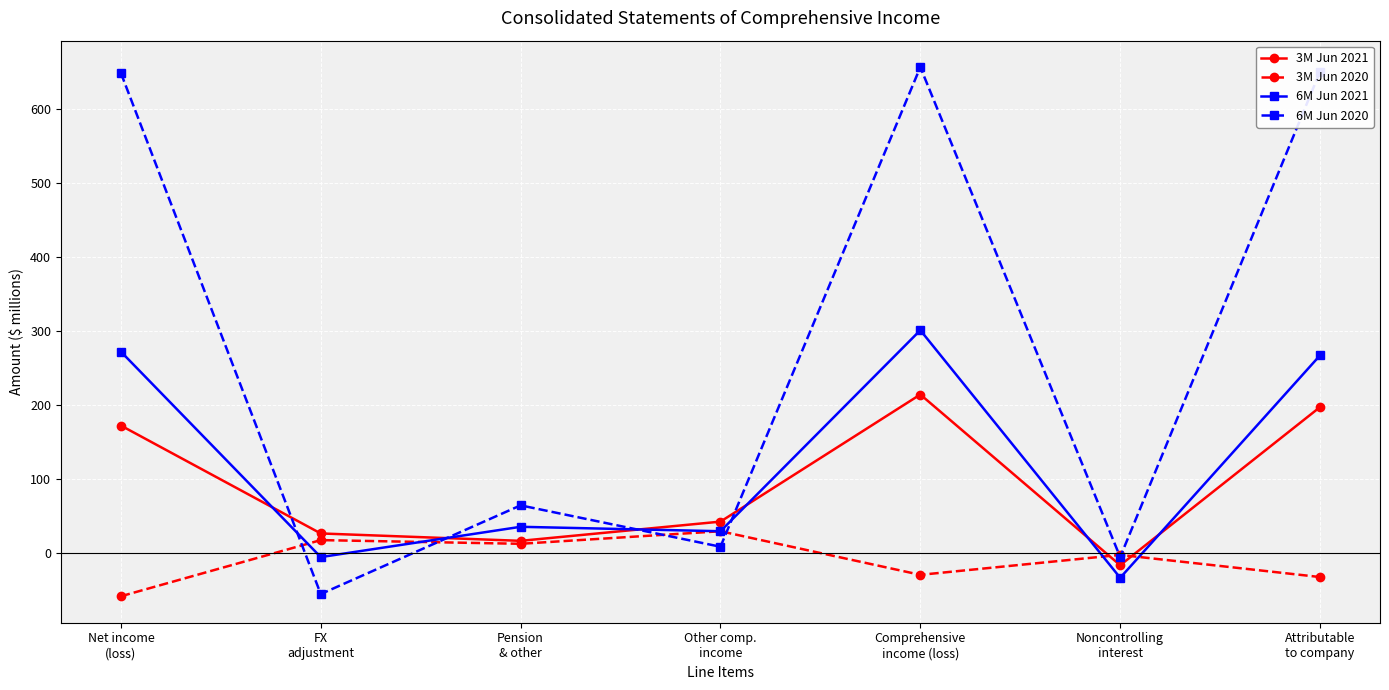

What are all the series names shown in the legend?

3M Jun 2021, 3M Jun 2020, 6M Jun 2021, 6M Jun 2020